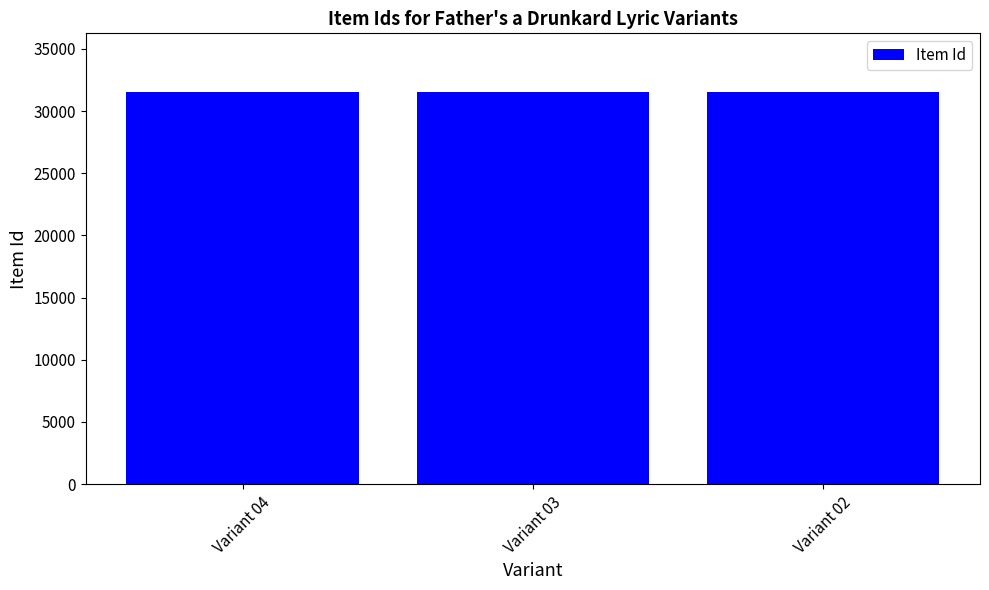

What is the minimum value shown in the chart?

31525